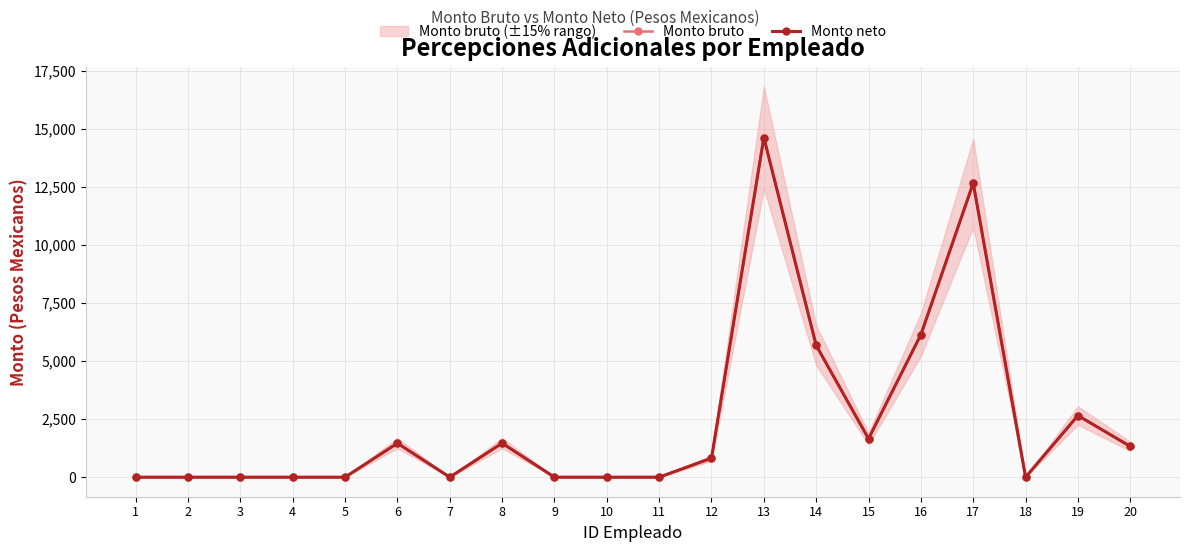

What is the difference between the maximum and second lowest values in the Monto neto series?

14617.4